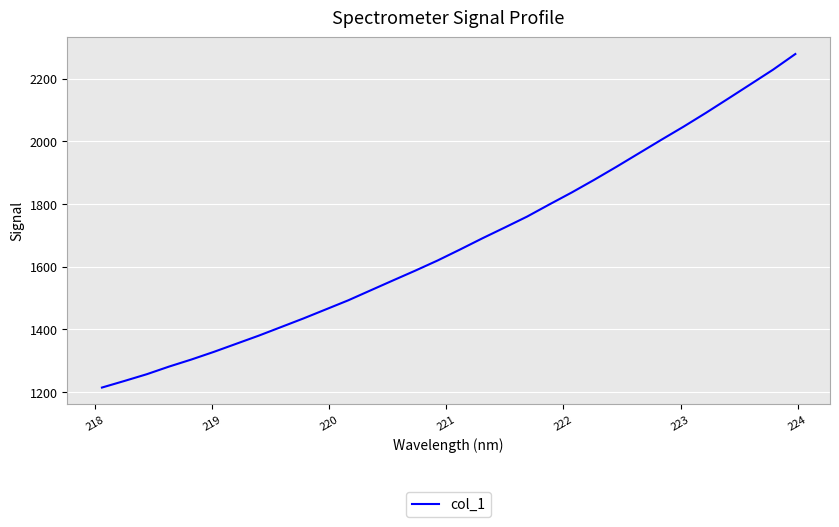

What is the maximum value shown in the chart?

2278.7